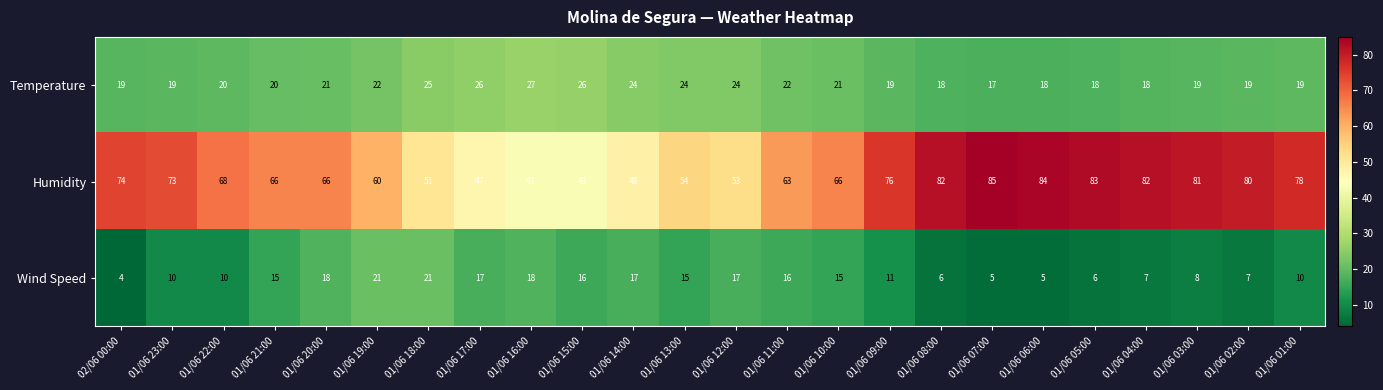

What is the total value across all series at 01/06 19:00?

103